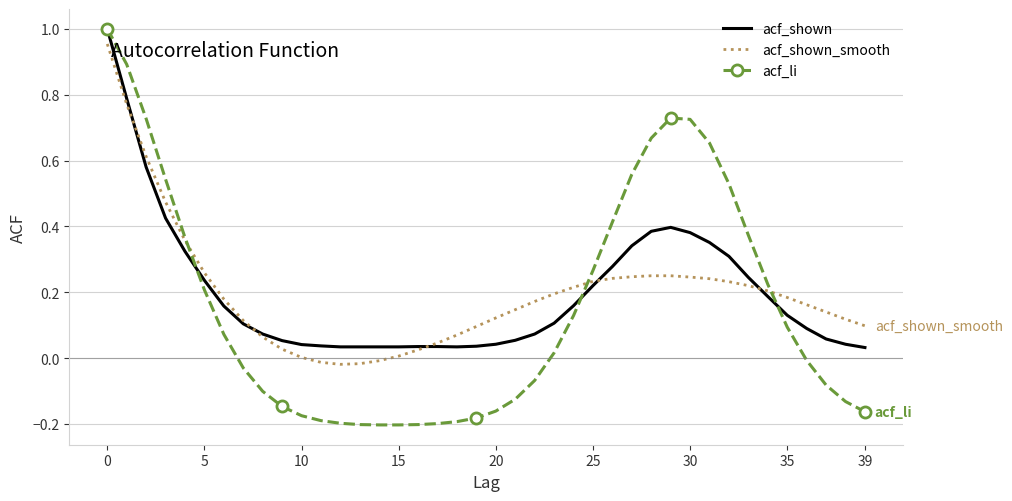

Which series has the largest range (max minus min)?

acf_li